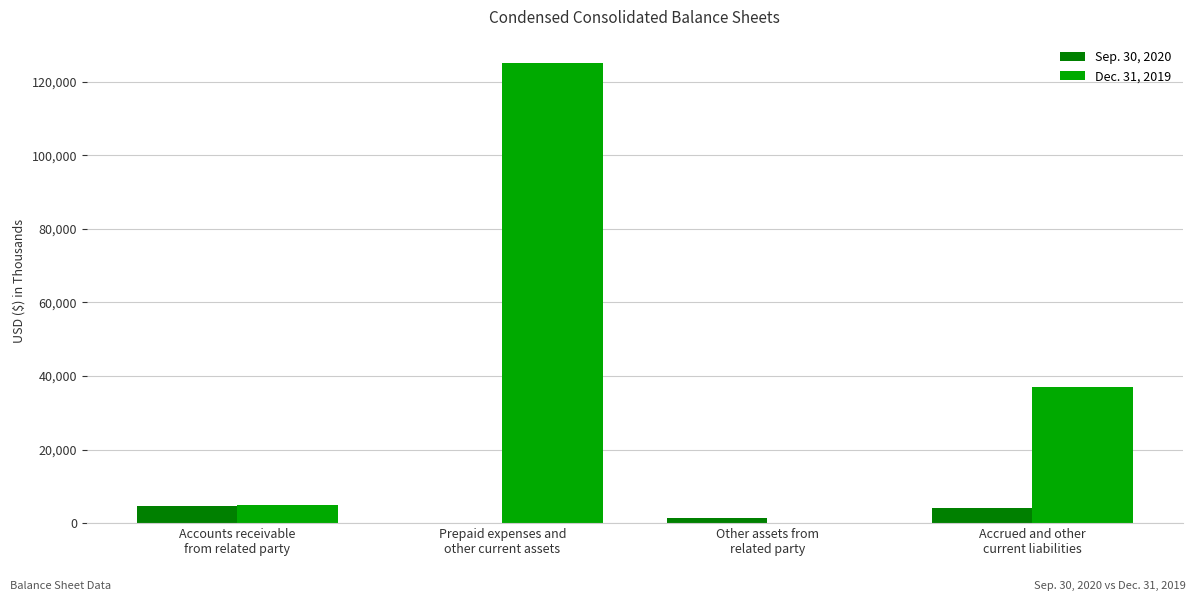

What is the approximate value of Sep. 30, 2020 at Accounts receivable
from related party, to the nearest 100?

4700